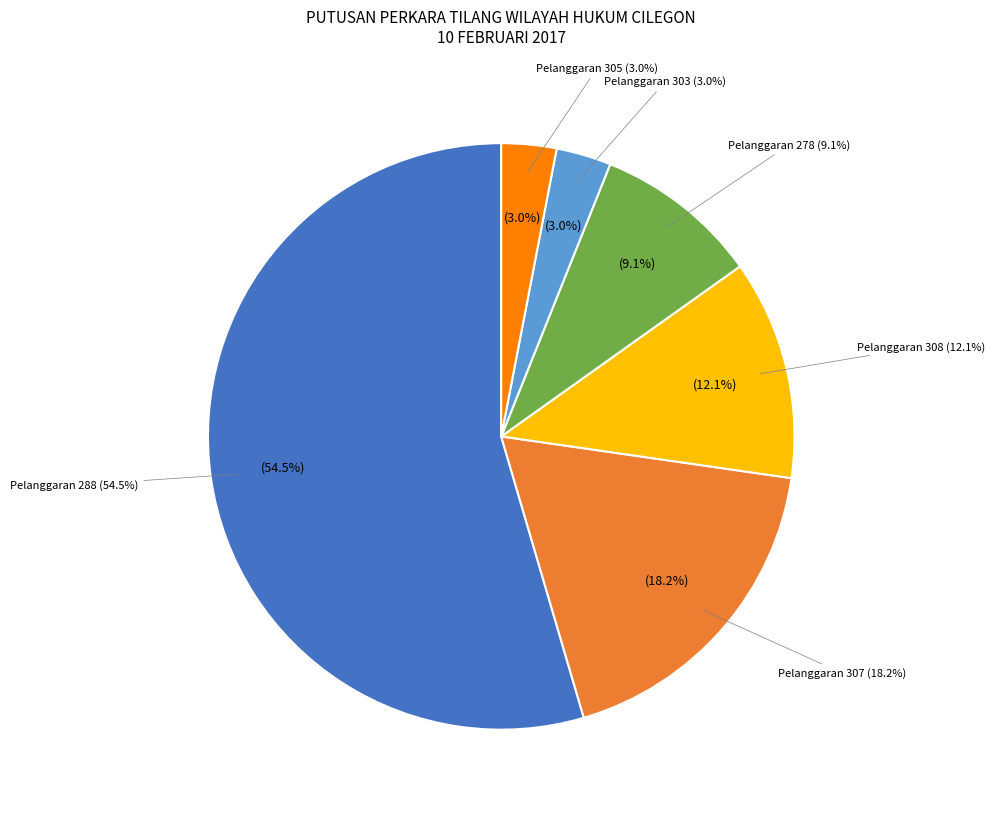

What is the largest slice in the pie chart?

288